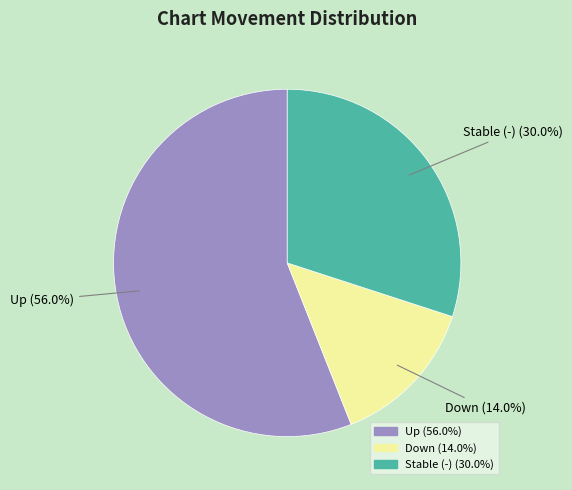

Is there a majority slice in this chart?

Yes